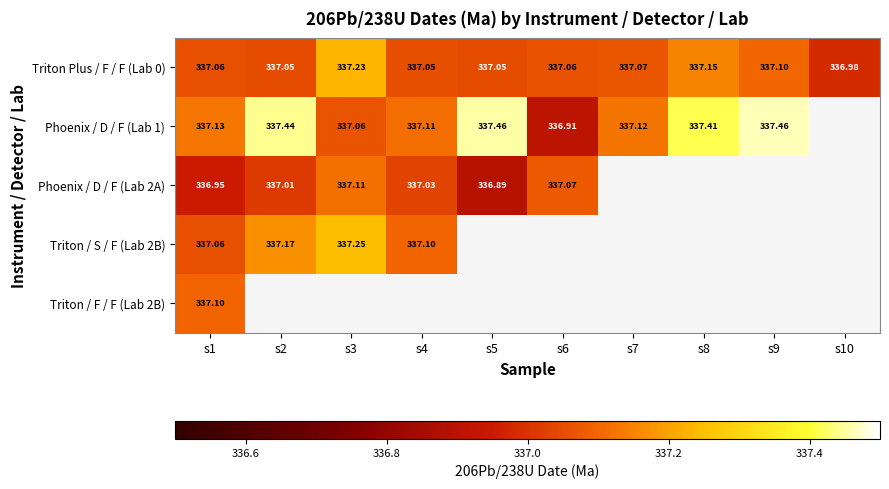

Which label corresponds to the largest value in the chart?

s9